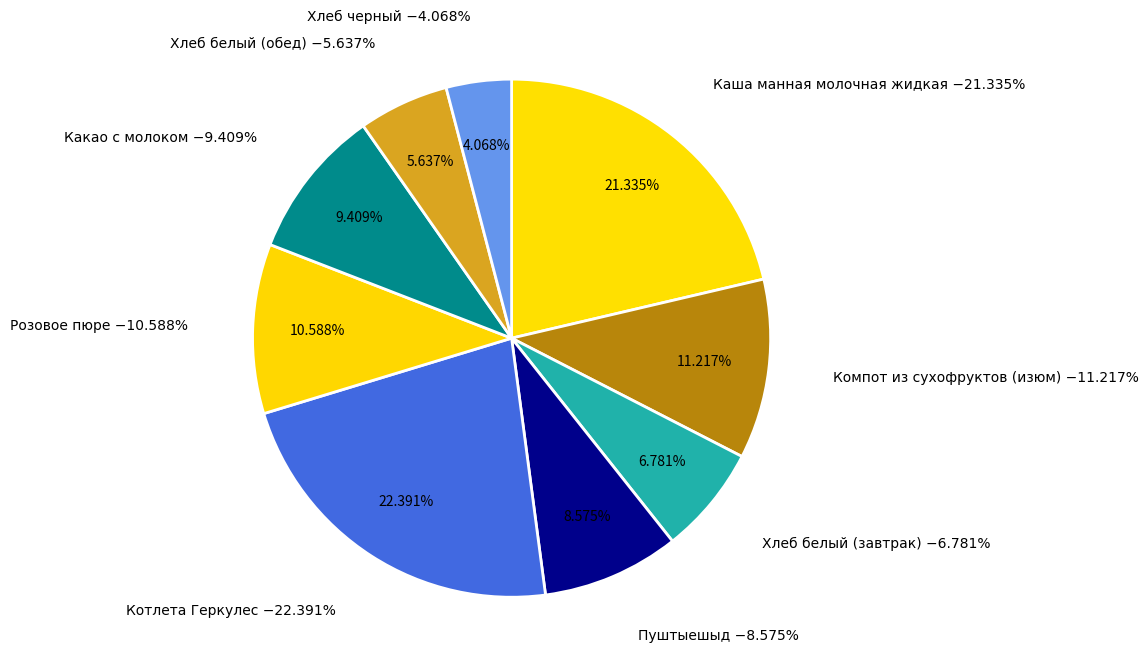

What is the largest slice in the pie chart?

Котлета Геркулес